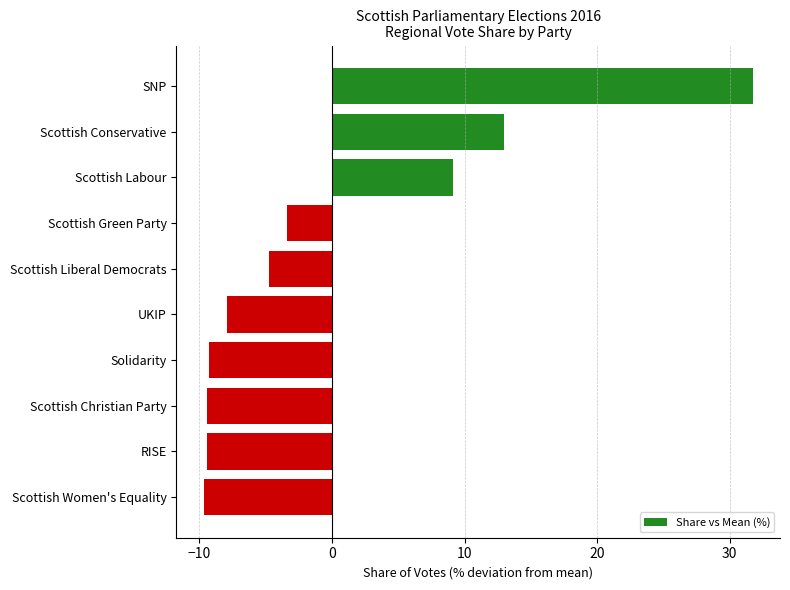

Read the value at Scottish Women's Equality.

-9.7